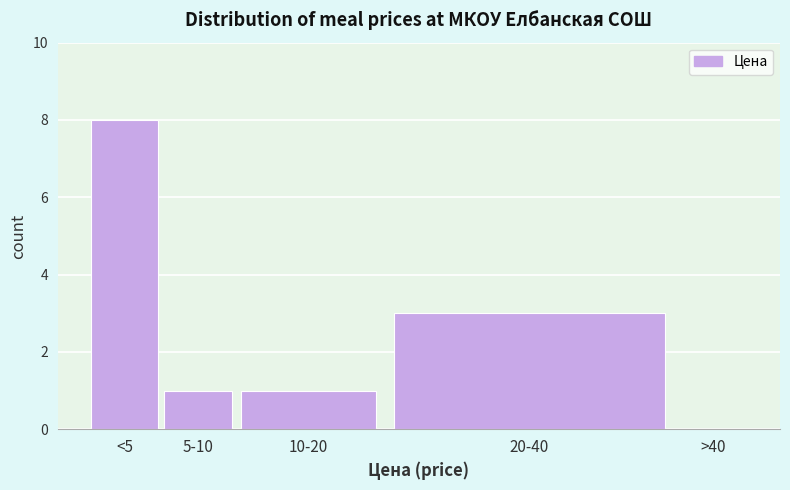

Reading left to right, extract all data points from this chart.

<5=8	5-10=1	10-20=1	20-40=3	>40=0